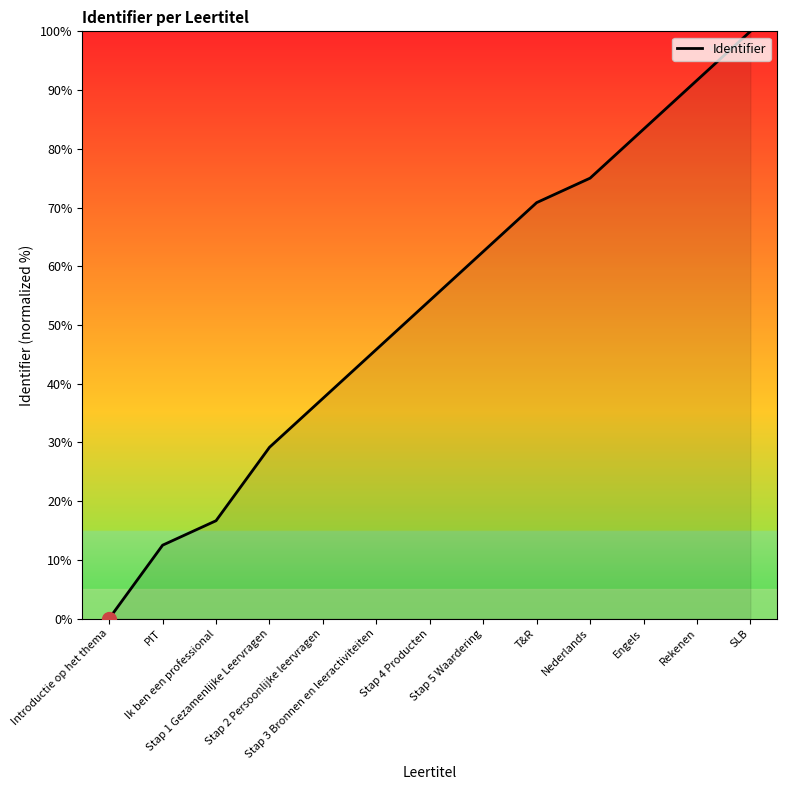

Reading right to left, what are all the values shown in this chart?

SLB=100.0	Rekenen=91.7	Engels=83.3	Nederlands=75.0	T&R=70.8	Stap 5 Waardering=62.5	Stap 4 Producten=54.2	Stap 3 Bronnen en leeractiviteiten=45.8	Stap 2 Persoonlijke leervragen=37.5	Stap 1 Gezamenlijke Leervragen=29.2	Ik ben een professional=16.7	PIT=12.5	Introductie op het thema=0.0